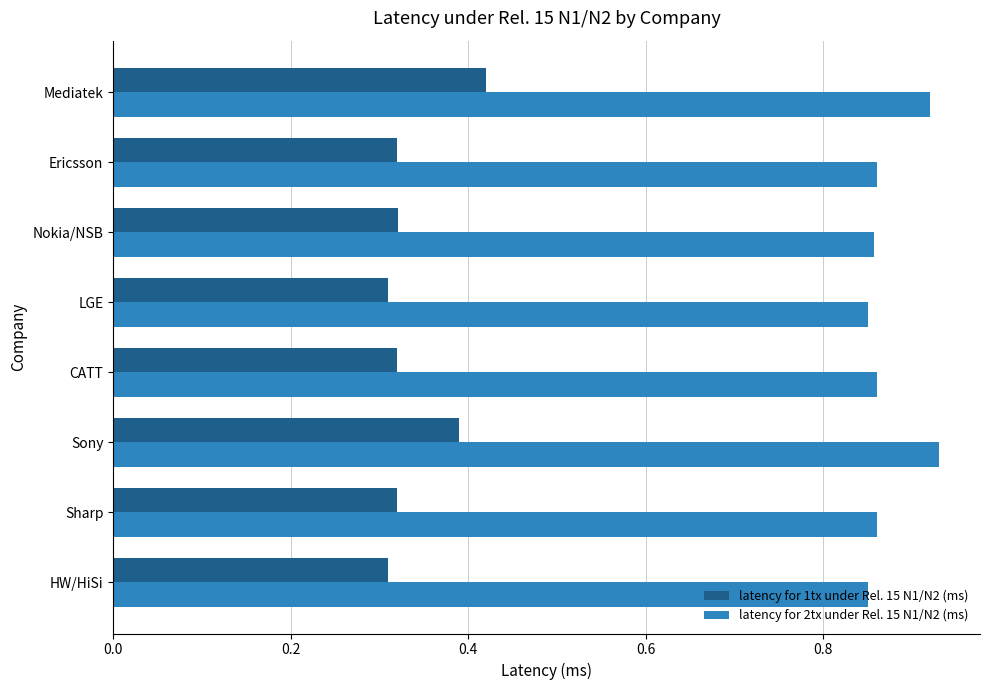

List the series in order of their peak value, lowest first.

latency for 1tx under Rel. 15 N1/N2 (ms), latency for 2tx under Rel. 15 N1/N2 (ms)